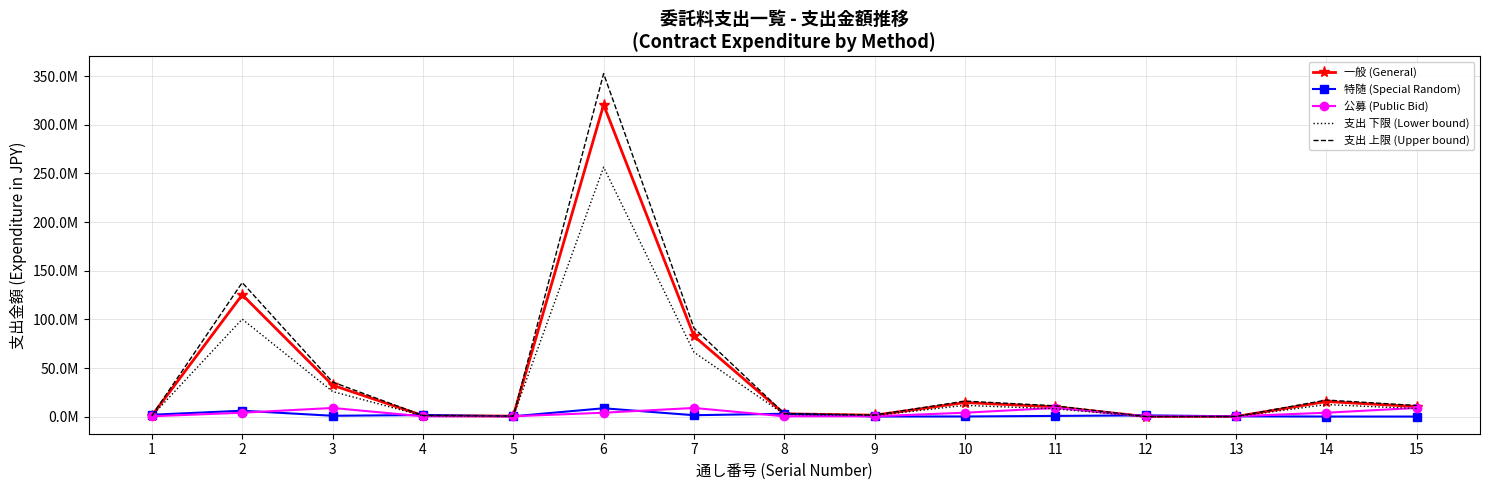

True or false: 公募 (Public Bid) and 支出 上限 (Upper bound) cross at least once.

True